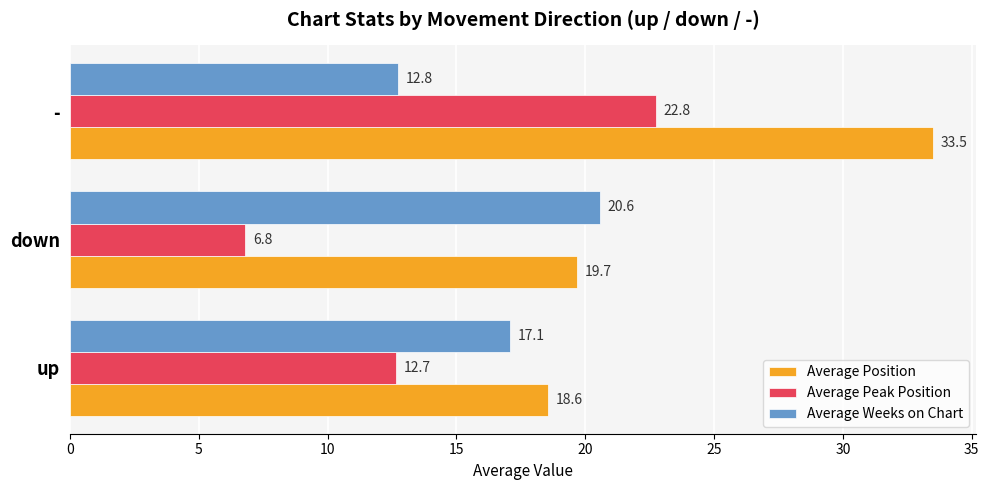

What is the minimum value shown in the chart?

6.8